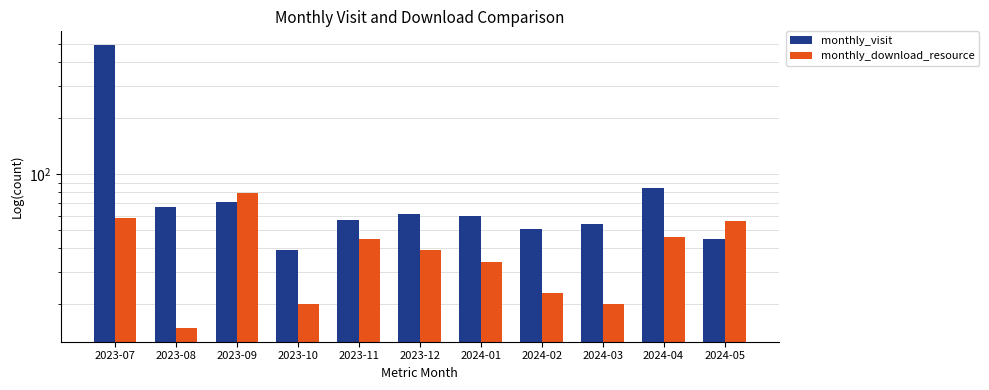

What is the label of the 6th bar from the right?

2023-12